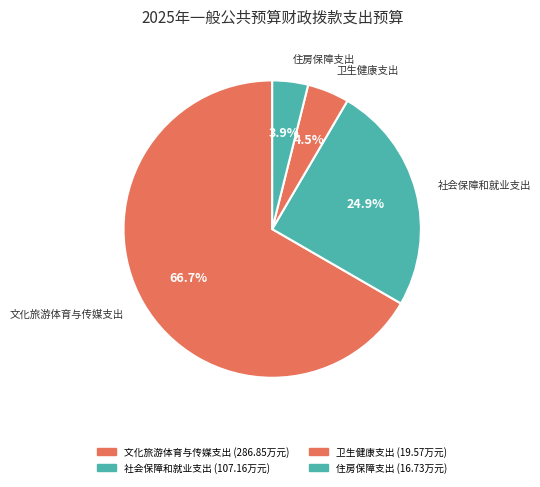

What portion of the pie excludes 卫生健康支出?

95.5%